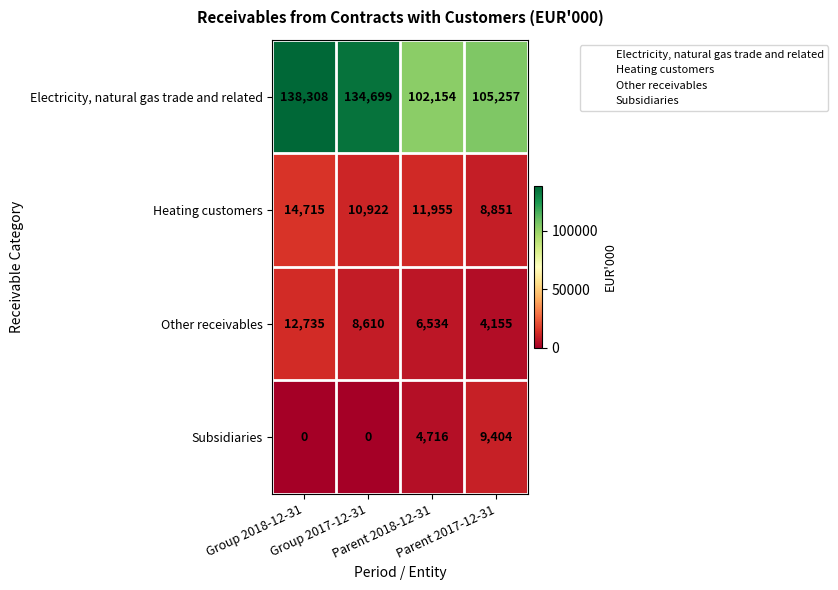

Which series has the widest spread of values?

Electricity, natural gas trade and related